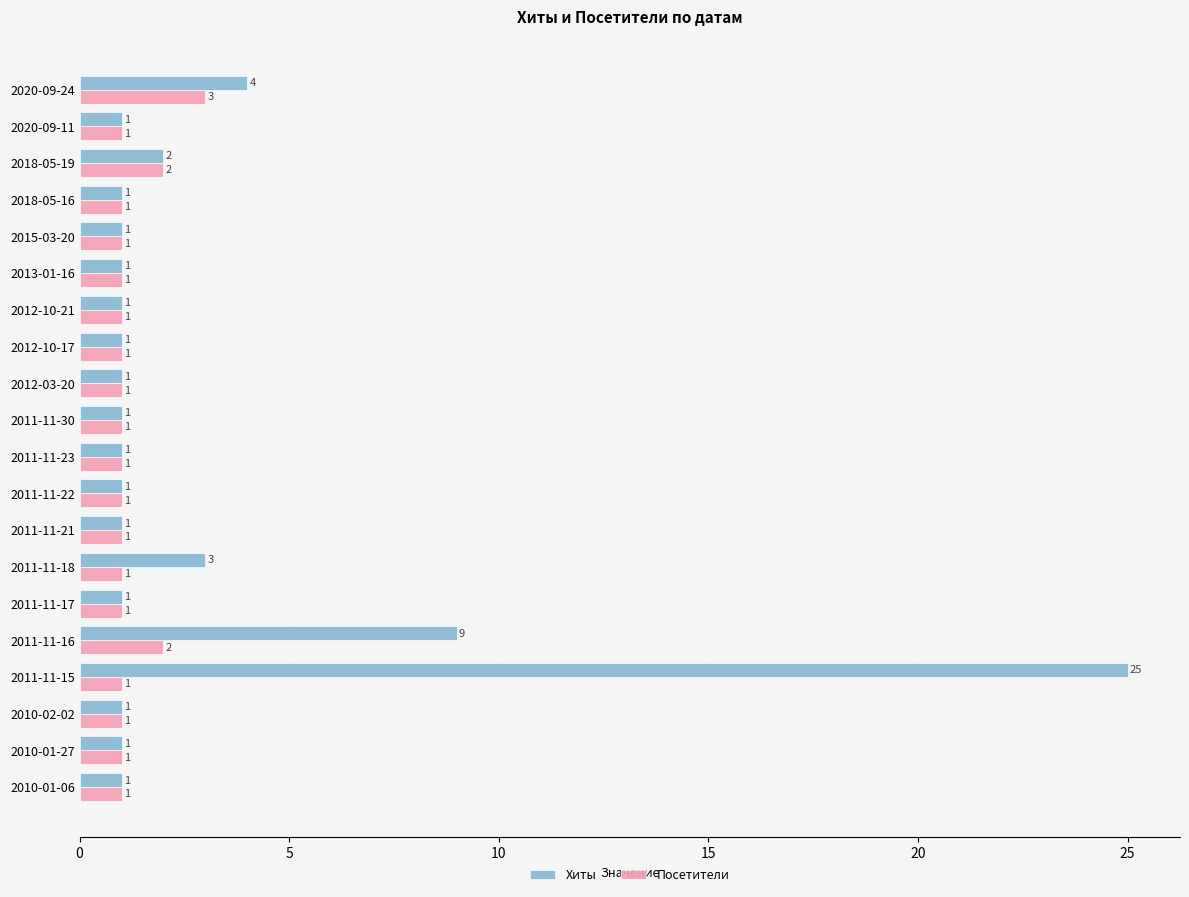

Count the Посетители values in the range 1 to 2.

19